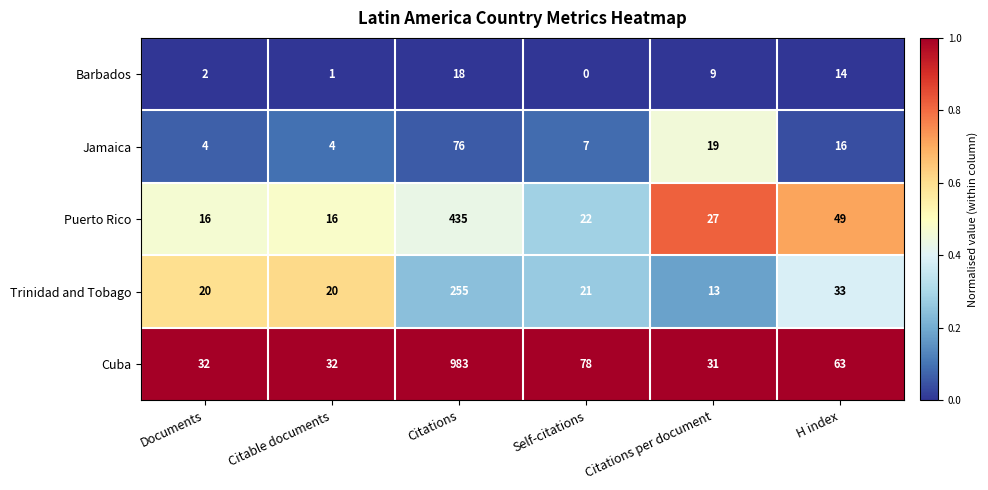

Which series changed the most between Citations and H index?

Cuba